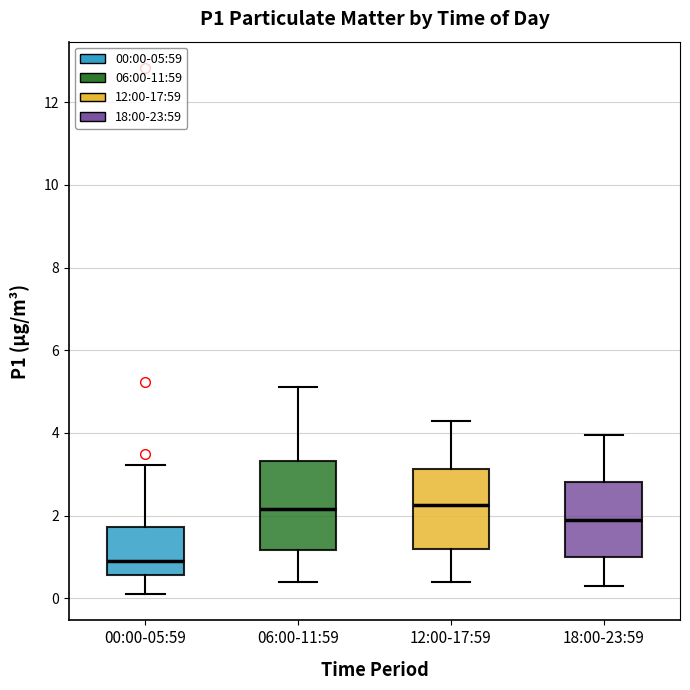

Where does the upper whisker of the box for 06:00-11:59 end on the y-axis? The values are not printed on the chart, so give them approximately, as read against the axis.

5.2